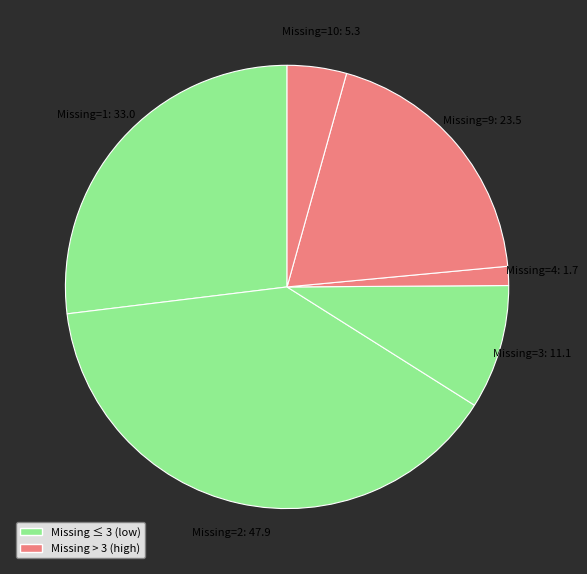

Count the number of slices in the pie.

6